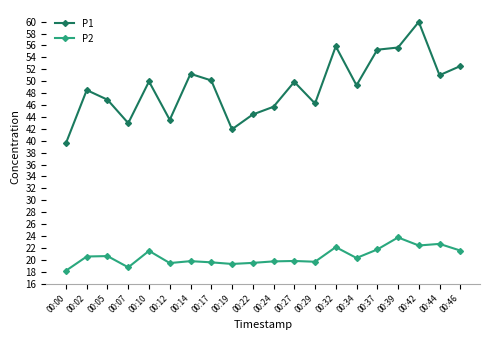

The value of P1 at 00:32 is 55.9. True or false?

True